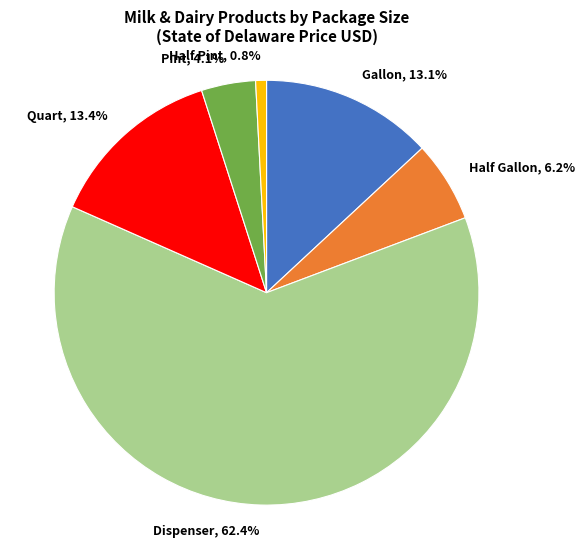

Does any single category account for the majority?

Yes